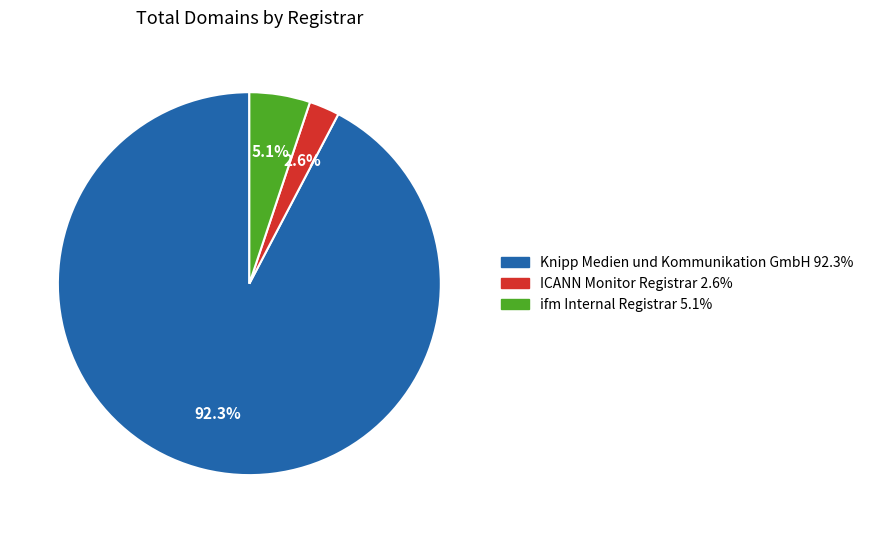

Count the number of slices in the pie.

3